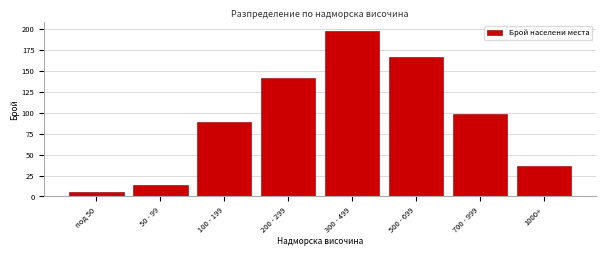

Reading left to right, extract all data points from this chart.

под 50=5	50 - 99=14	100 - 199=89	200 - 299=142	300 - 499=198	500 - 699=167	700 - 999=98	1000+=37